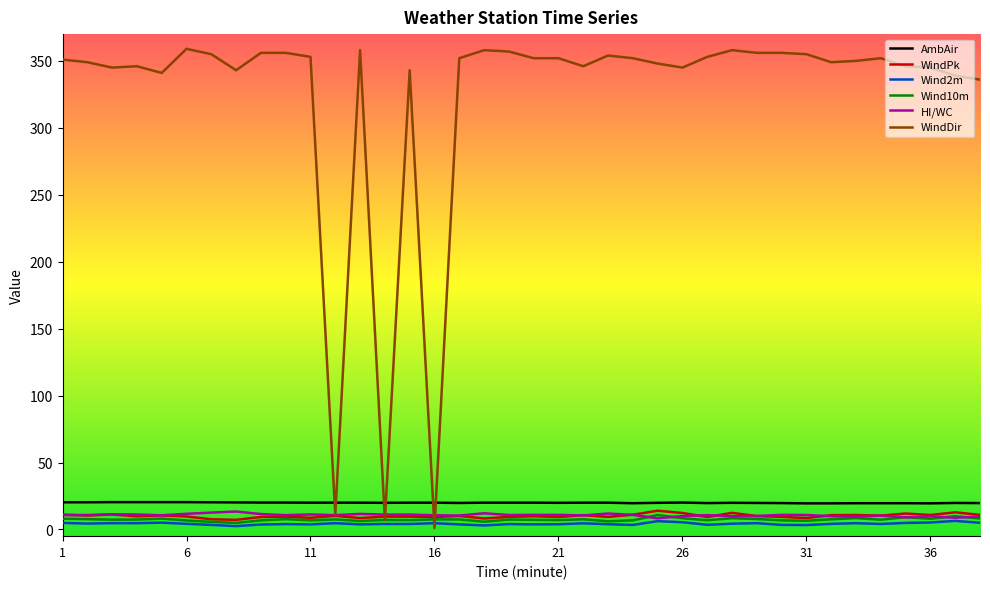

What is the lowest value of the Wind10m series?

4.9